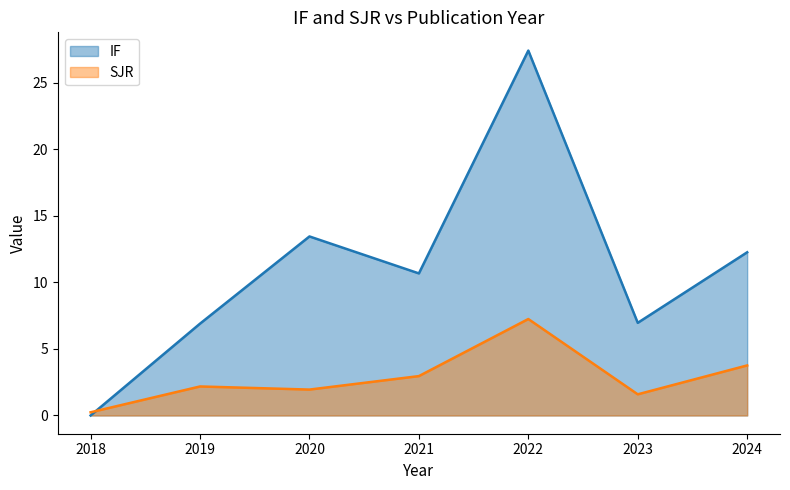

Reading left to right, transcribe all the data shown in this chart.

IF: 0.0	6.9	13.5	10.7	27.4	7.0	12.3
SJR: 0.2	2.2	1.9	3.0	7.2	1.6	3.8